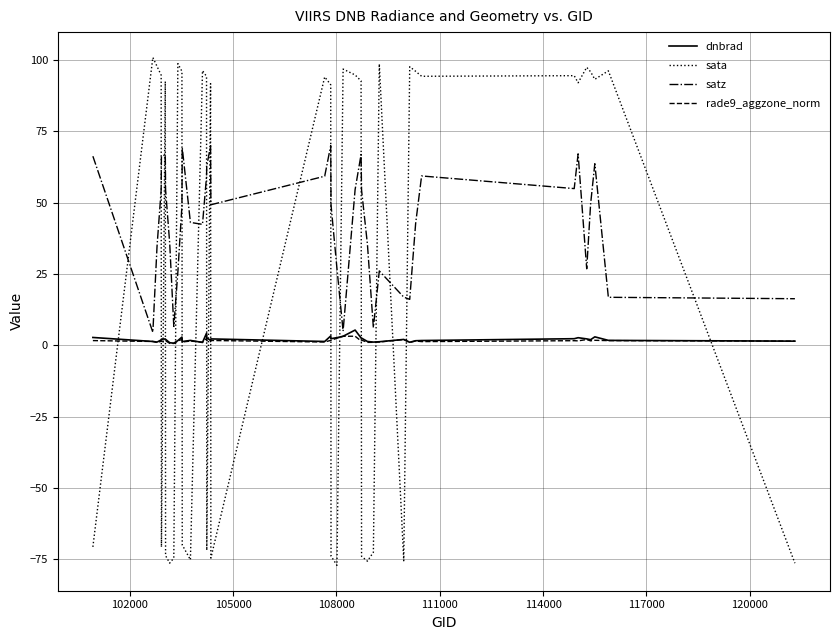

Which series has the largest total across all categories?

satz